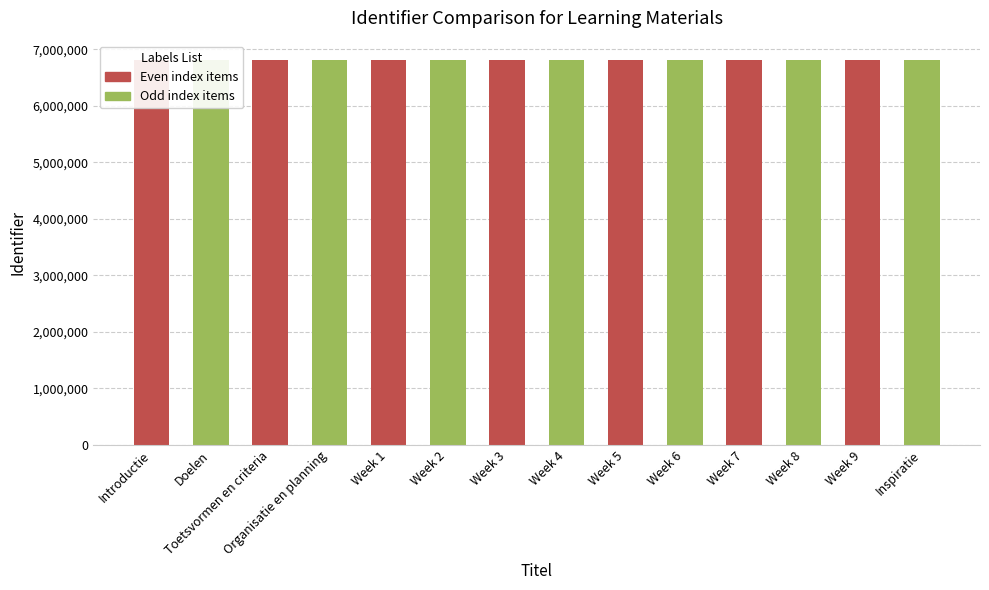

Reading left to right, list all the values displayed in this chart.

6809956	6809959	6809961	6809964	6809965	6809967	6809969	6809971	6809973	6809975	6809977	6809979	6809981	6809983